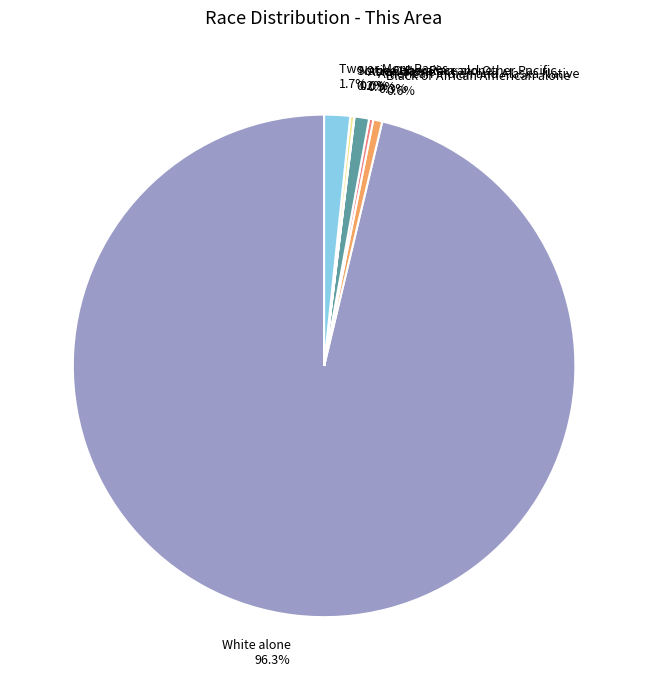

What percentage is NOT represented by Two or More Races 1.7%?

98.3%